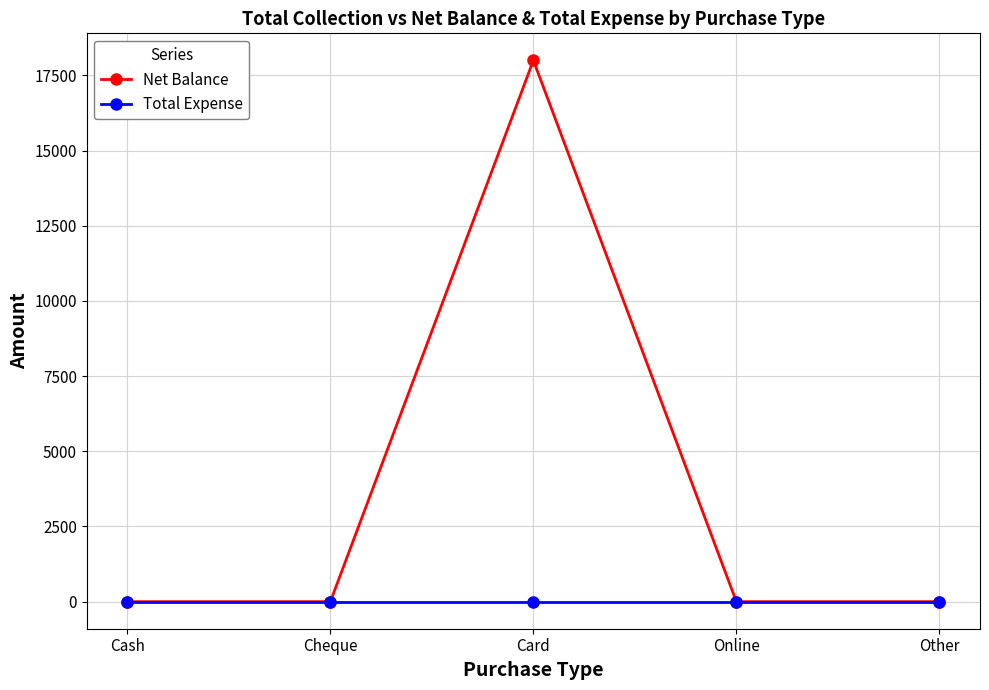

Which series has the widest spread of values?

Net Balance